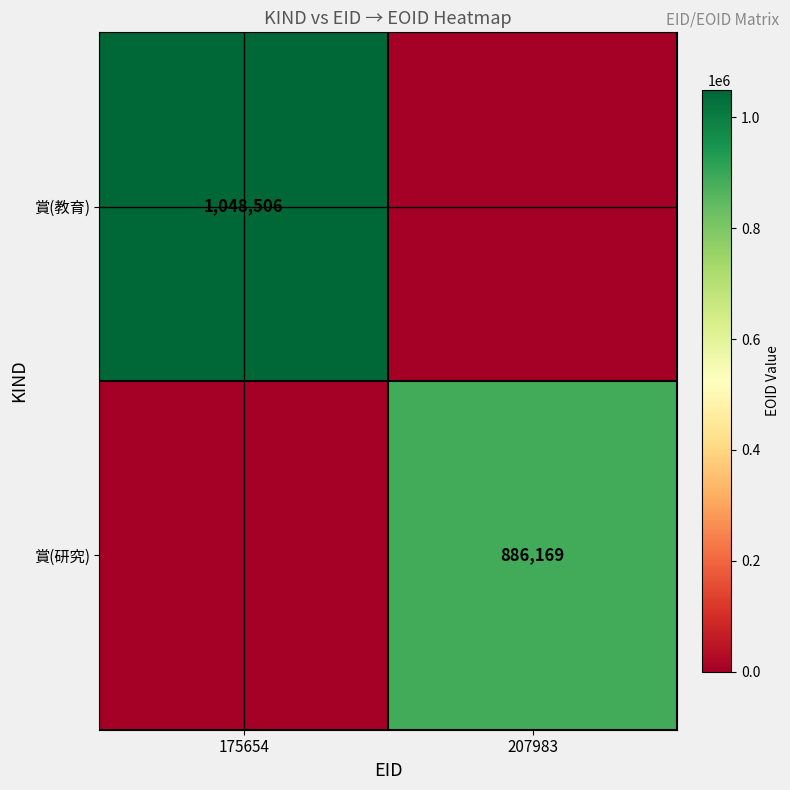

Is it true that 賞(研究) equals 886169 at 207983?

True